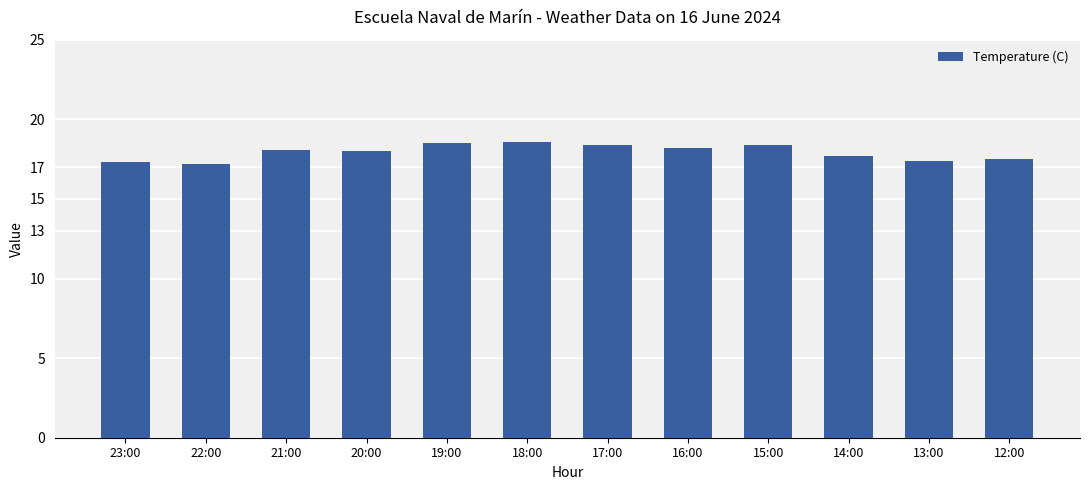

What is the greatest value displayed?

18.6